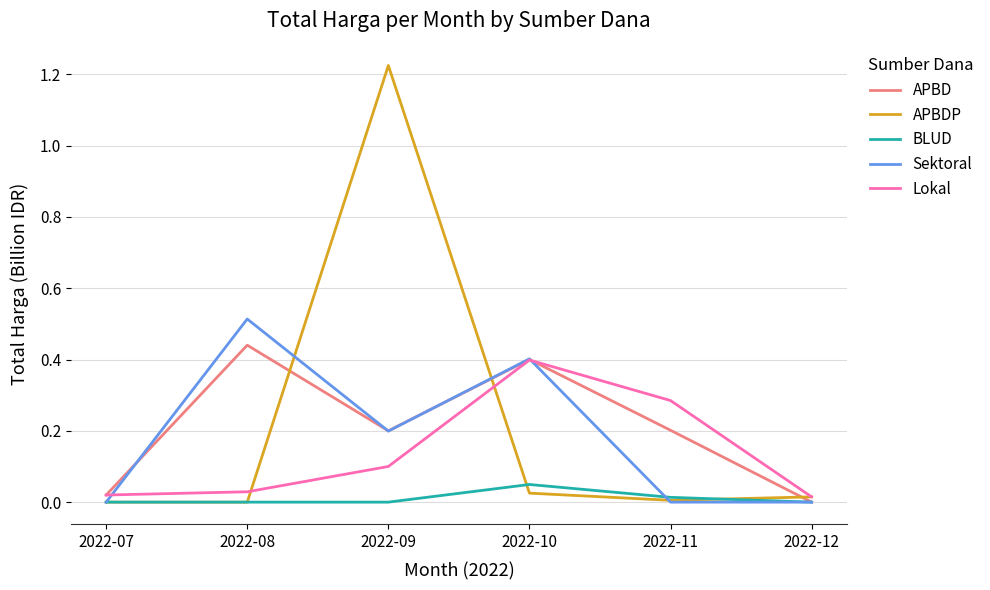

Is it true that Sektoral equals 0.1 at 2022-10?

False